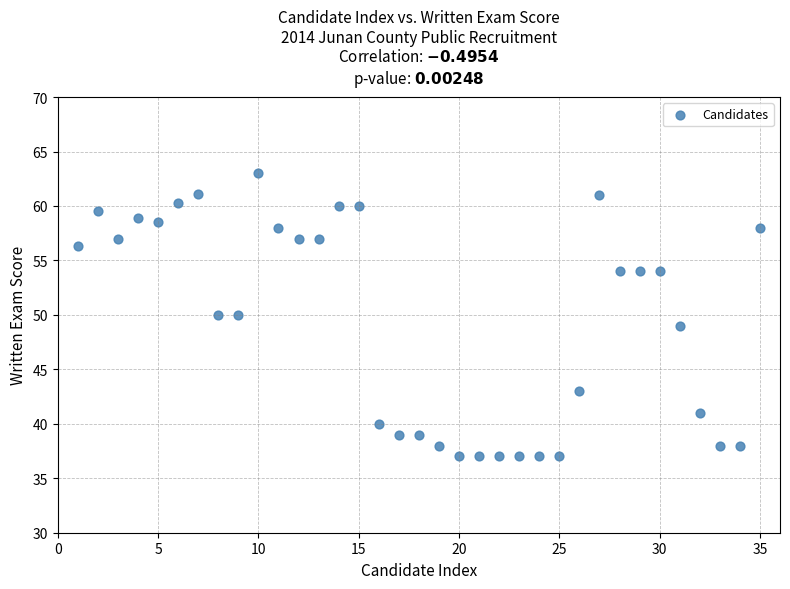

What is the range of X values (max minus min)?

34.0